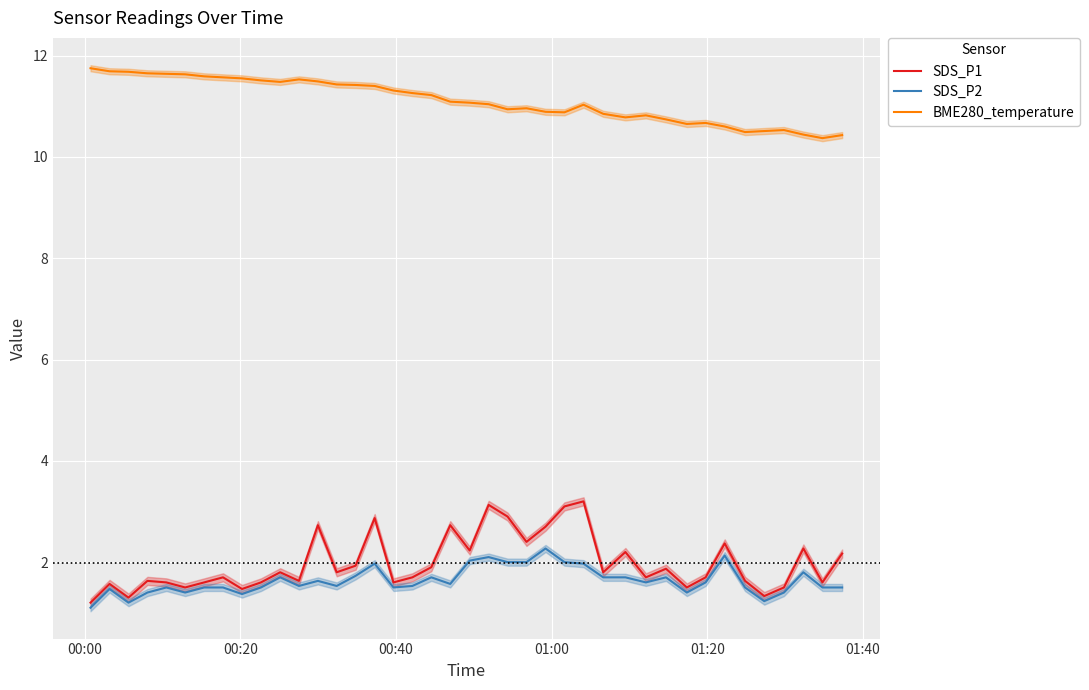

True or false: BME280_temperature and SDS_P1 intersect in this chart.

False